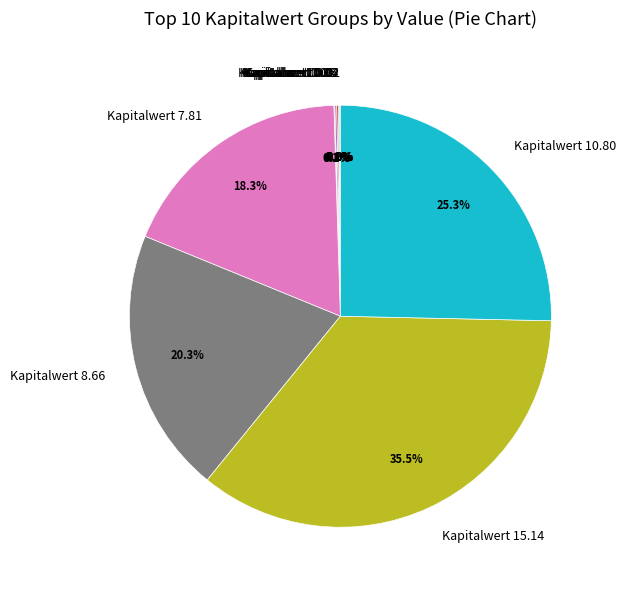

Which category has the biggest portion of the pie?

Kapitalwert 15.14